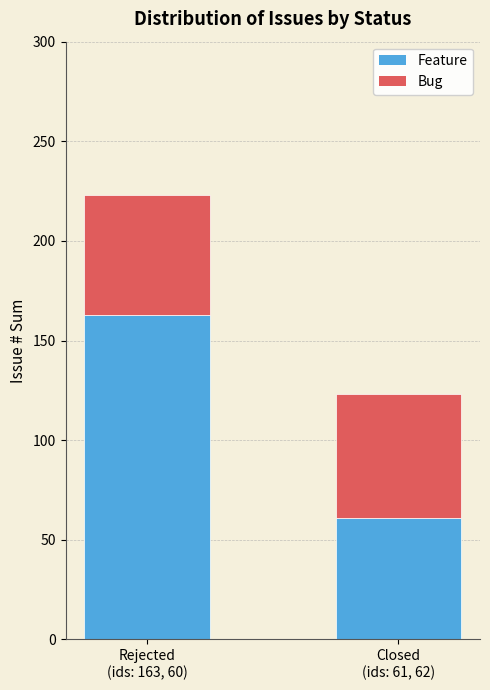

Reading left to right, what are the values for Feature?

163	61